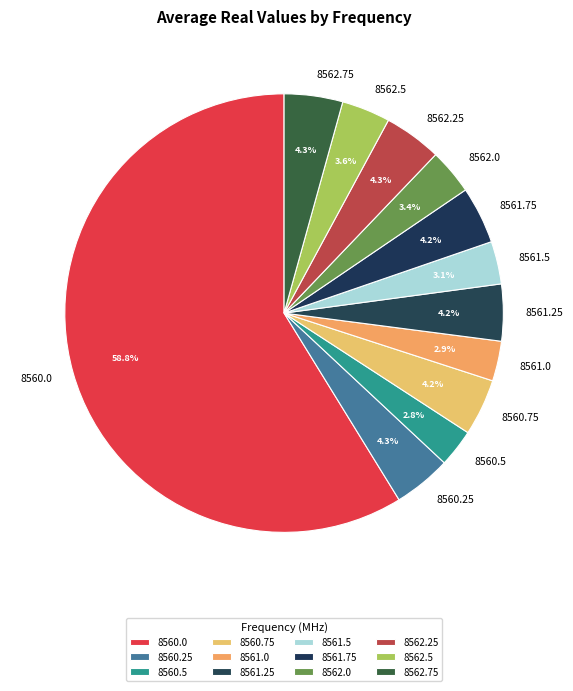

The 8560.25 slice represents 4% of the pie. True or false?

True